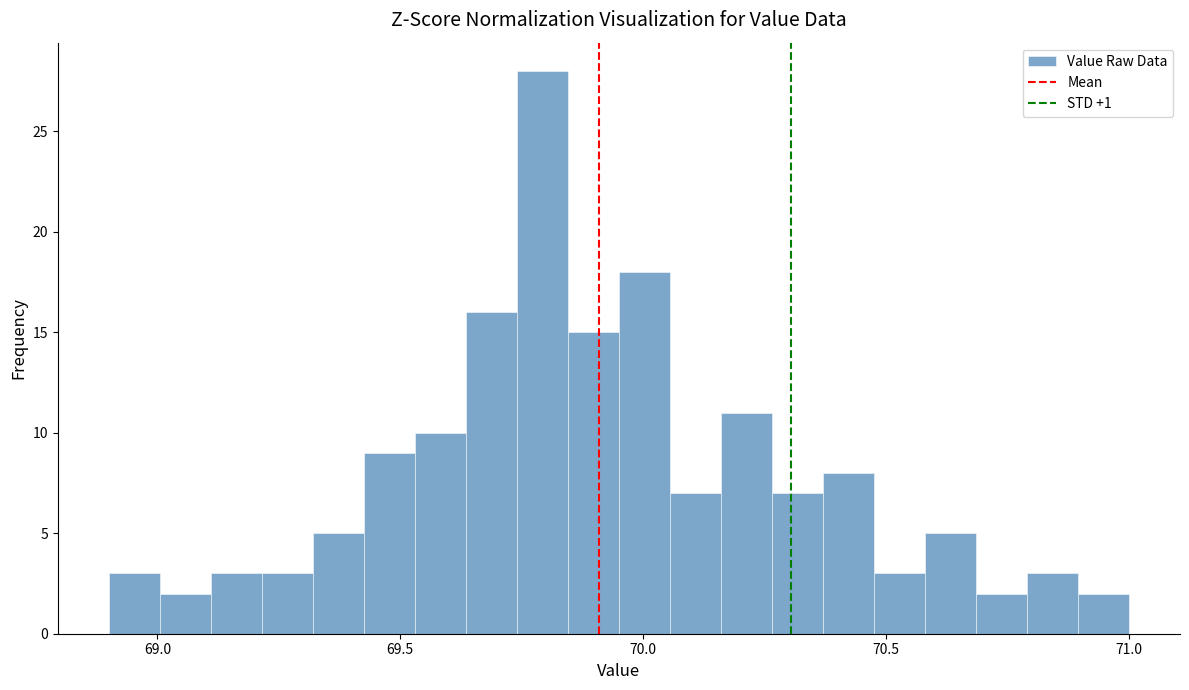

Read against the x-axis, roughly where is the centre of the tallest bar?

69.80